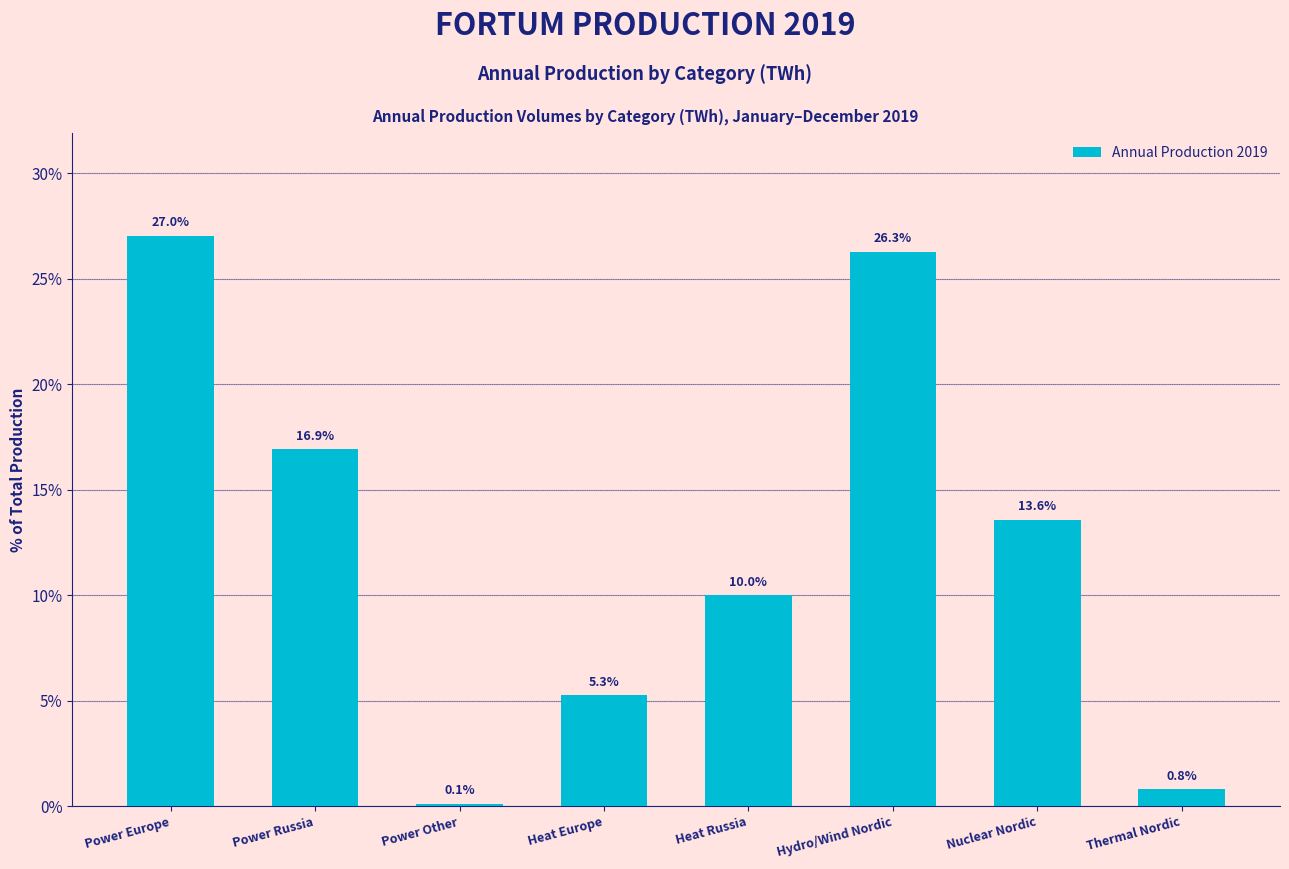

Reading right to left, transcribe all the data shown in this chart.

0.8	13.6	26.3	10.0	5.3	0.1	16.9	27.0